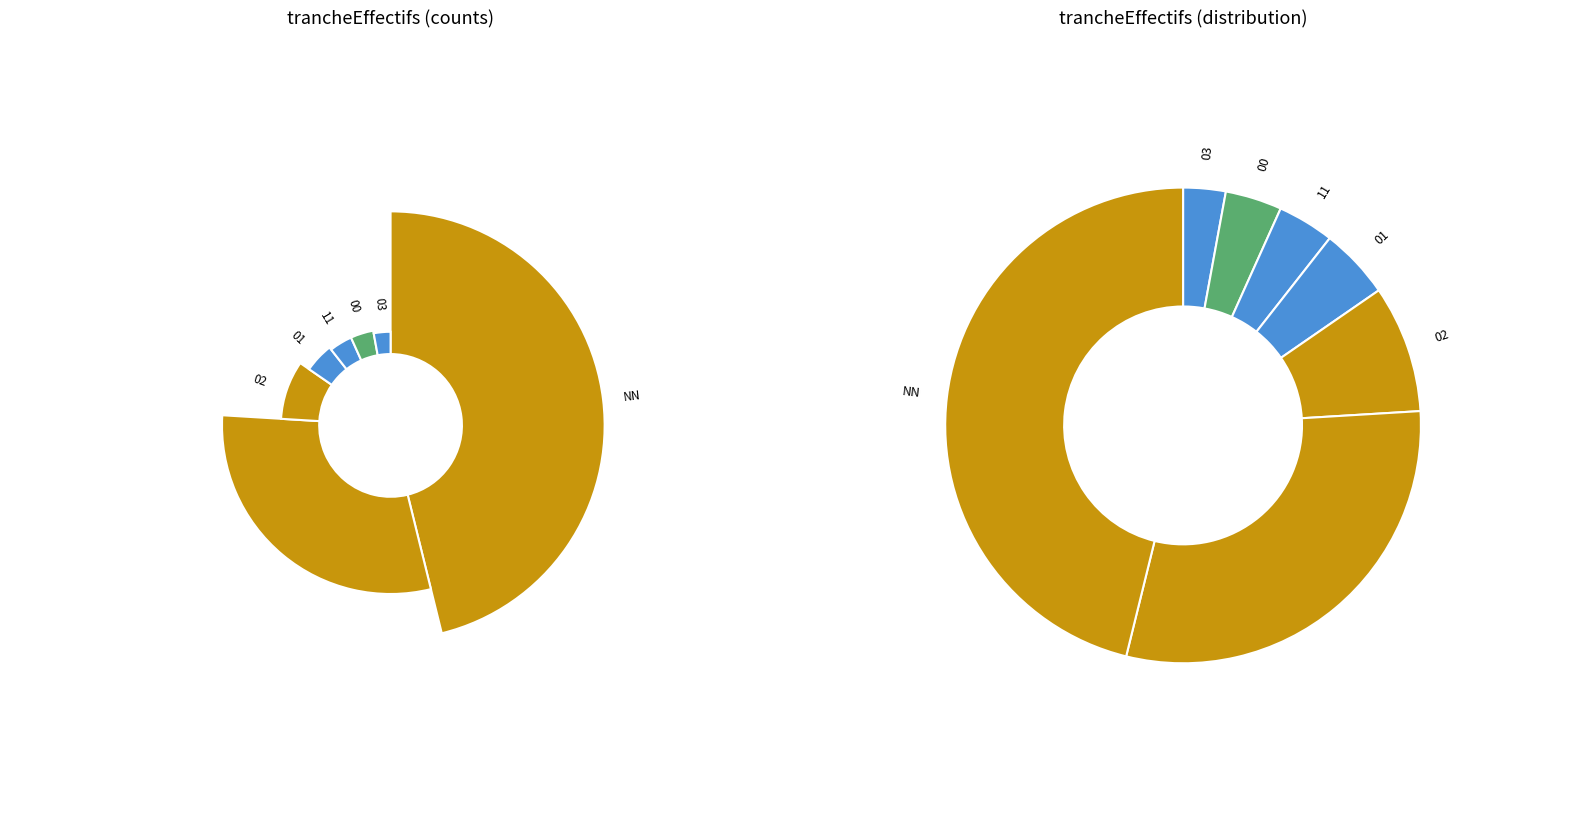

Rank the categories by value from lowest to highest.

03, 11, 00, 01, 02, , NN